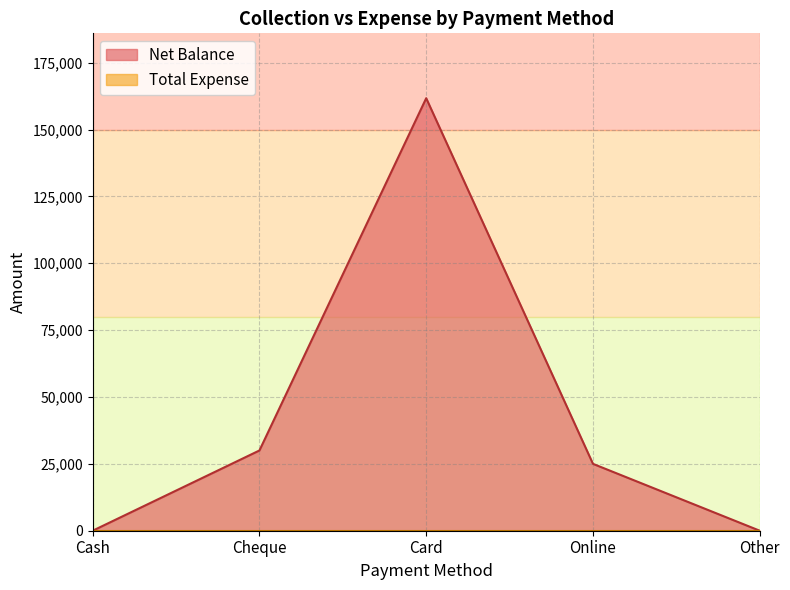

What is the label of the 1st point from the left?

Cash